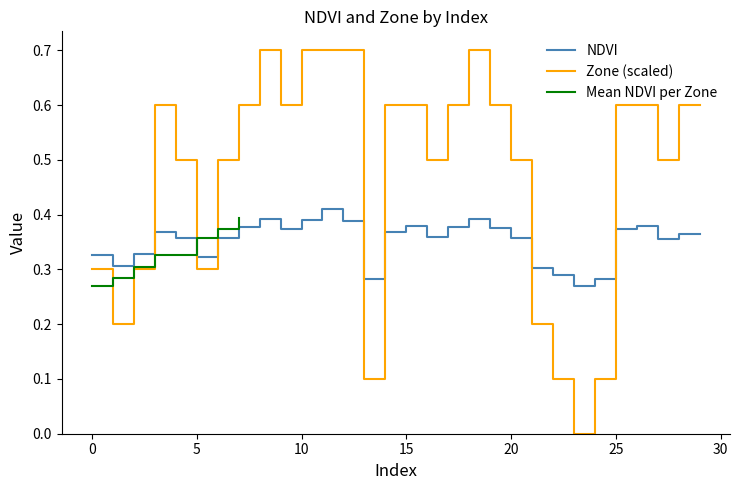

After their last crossing, which series has the higher values: Zone_normalized or NDVI?

Zone_normalized